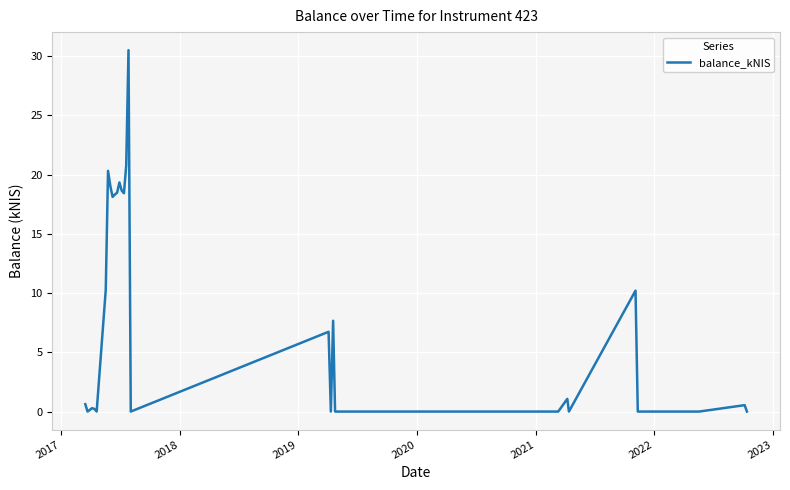

Count the number of values greater than 1.

15